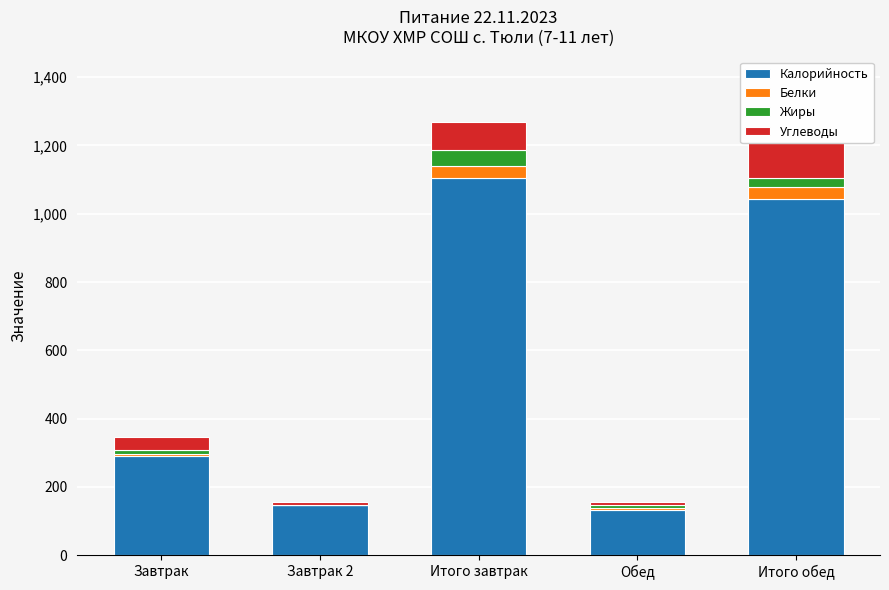

What is the spread (max minus min) of values at Обед?

128.0